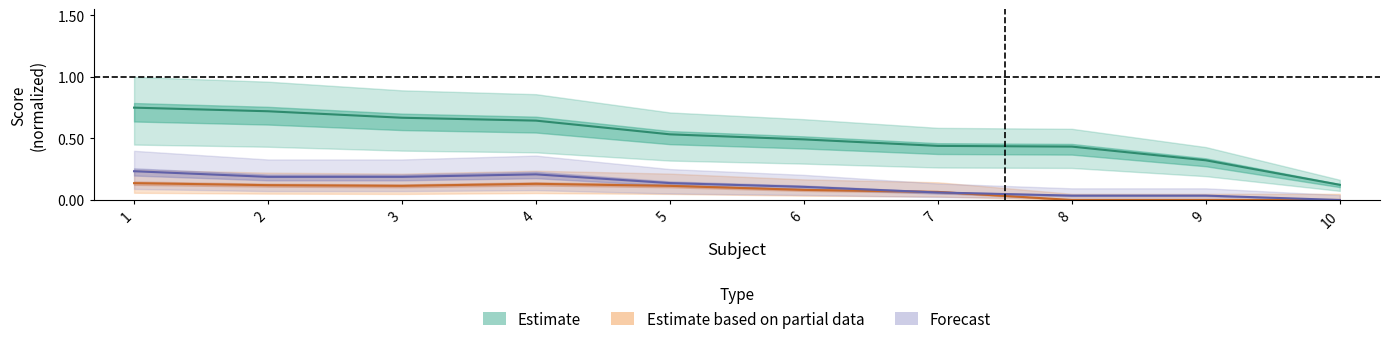

How many lines are shown in the chart?

3